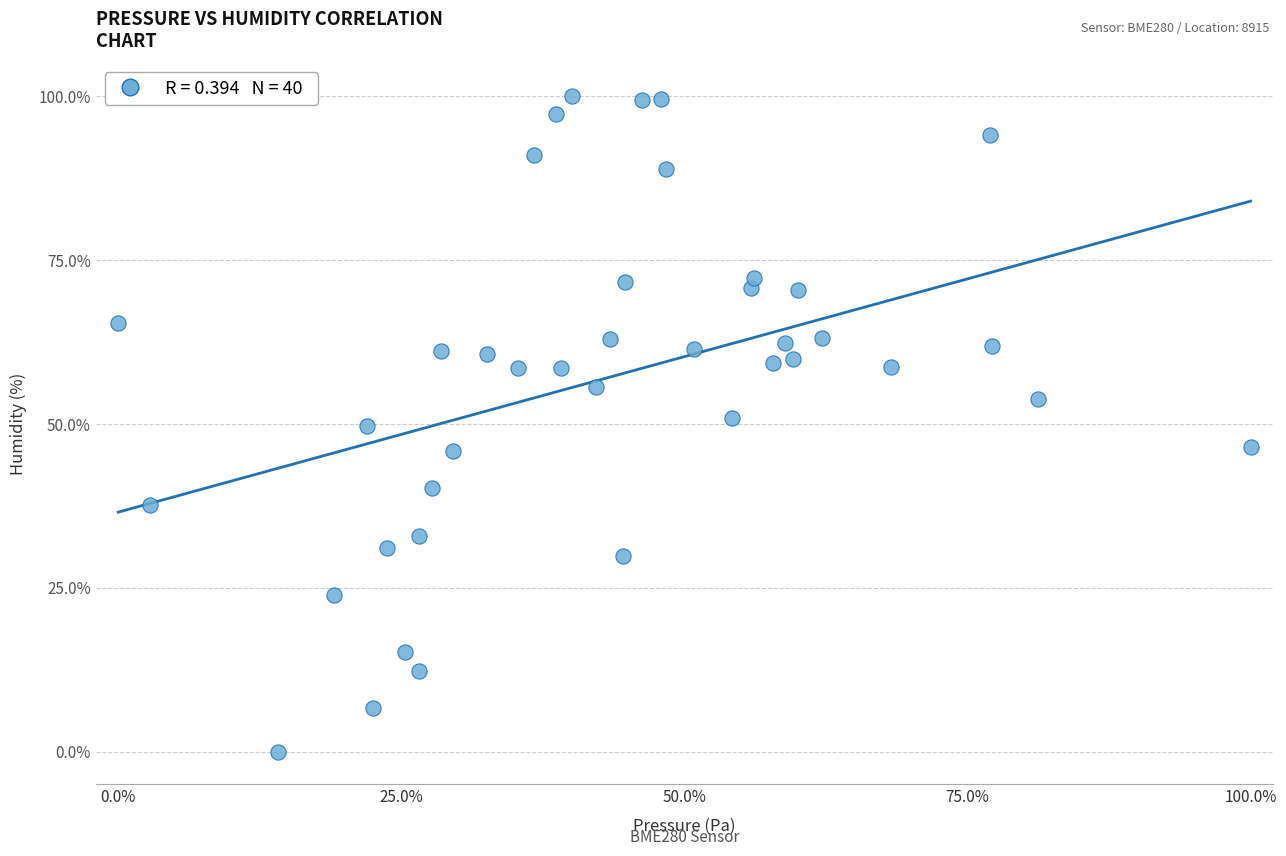

What is the range of X values (max minus min)?

100.0